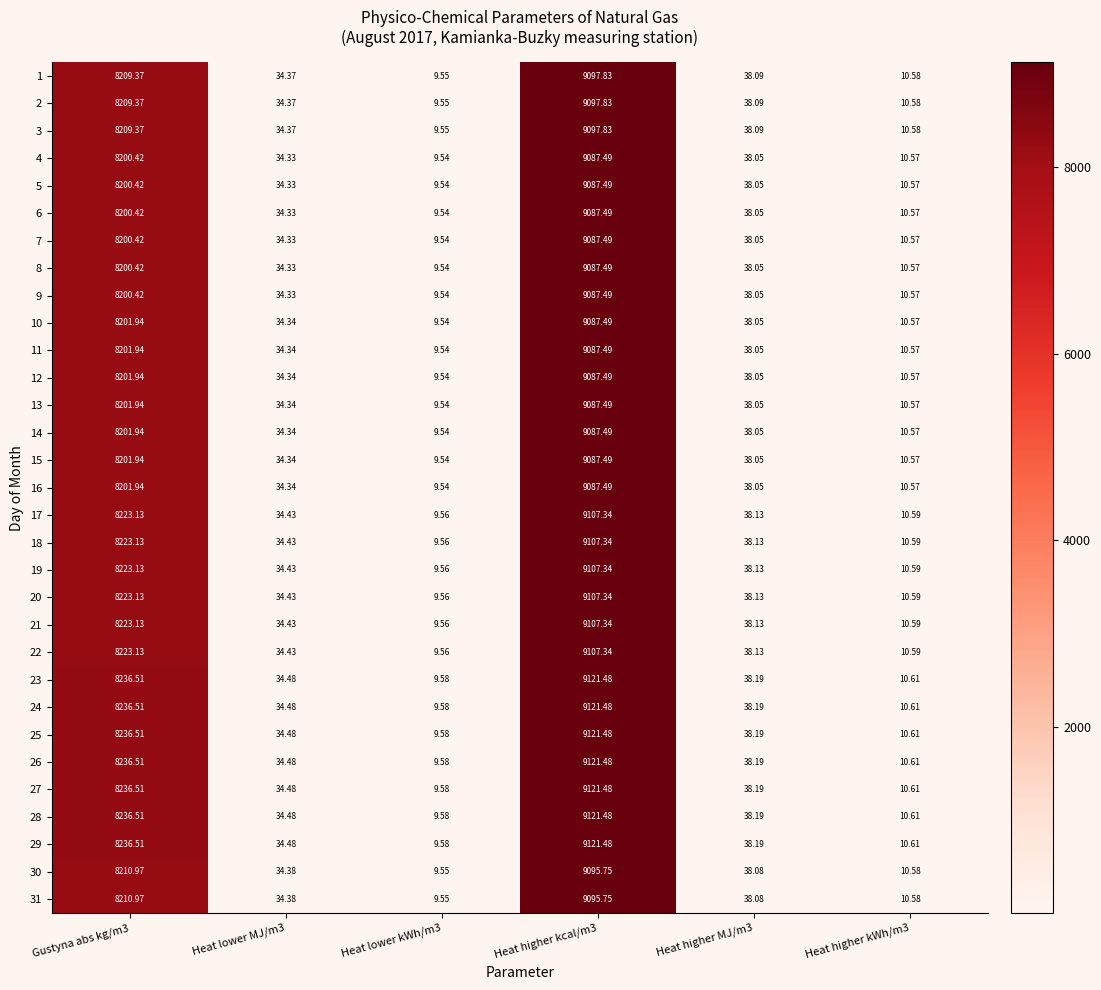

How many series are shown in this chart?

31